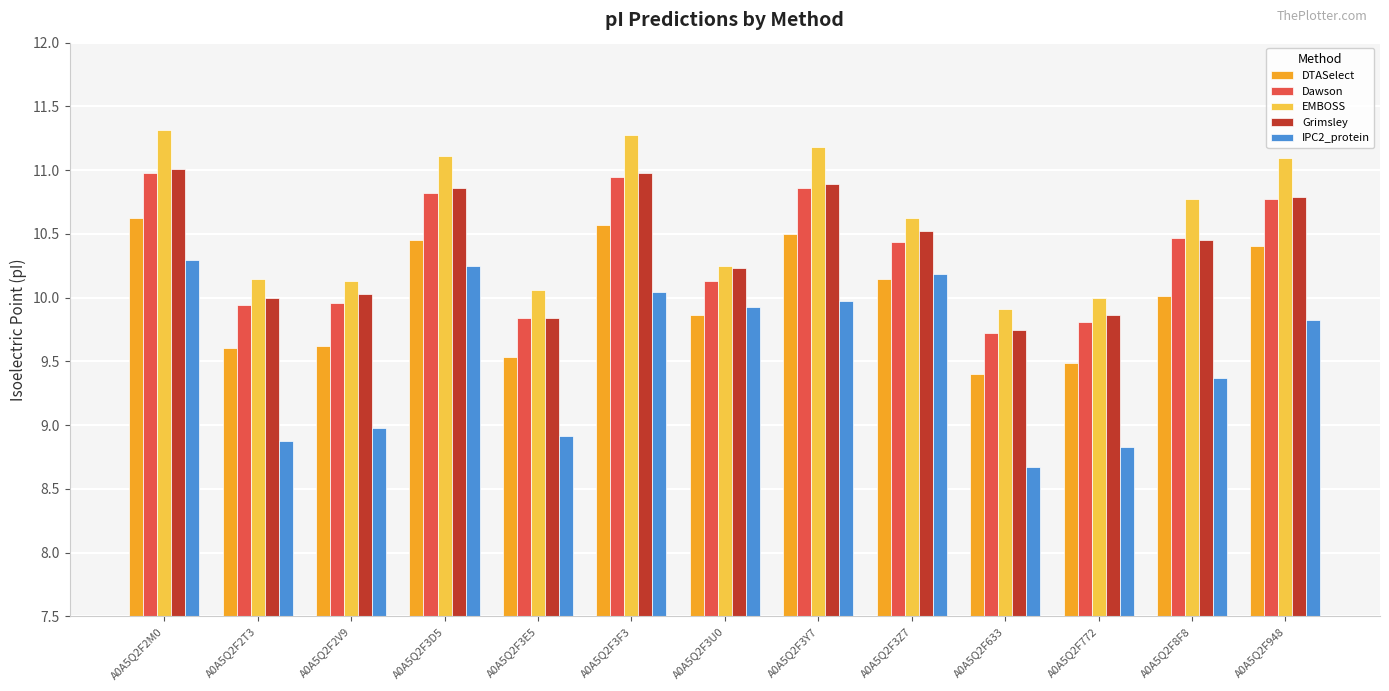

Is the value of Grimsley at A0A5Q2F3U0 greater than the value of EMBOSS at A0A5Q2F3D5?

No